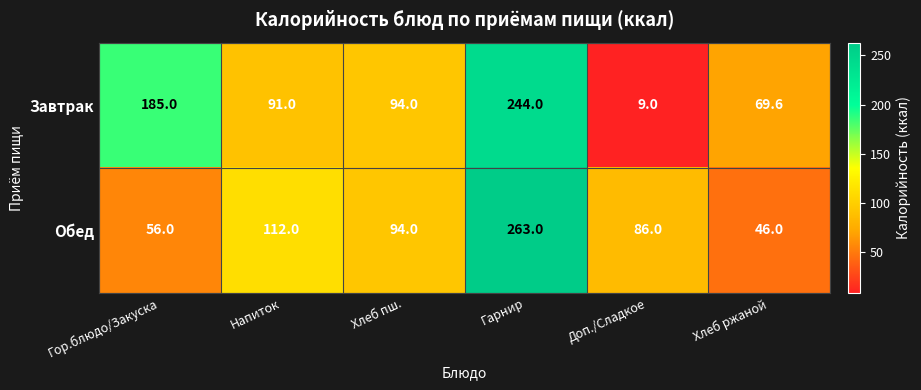

Is the value of Обед at Хлеб ржаной greater than the value of Завтрак at Напиток?

No